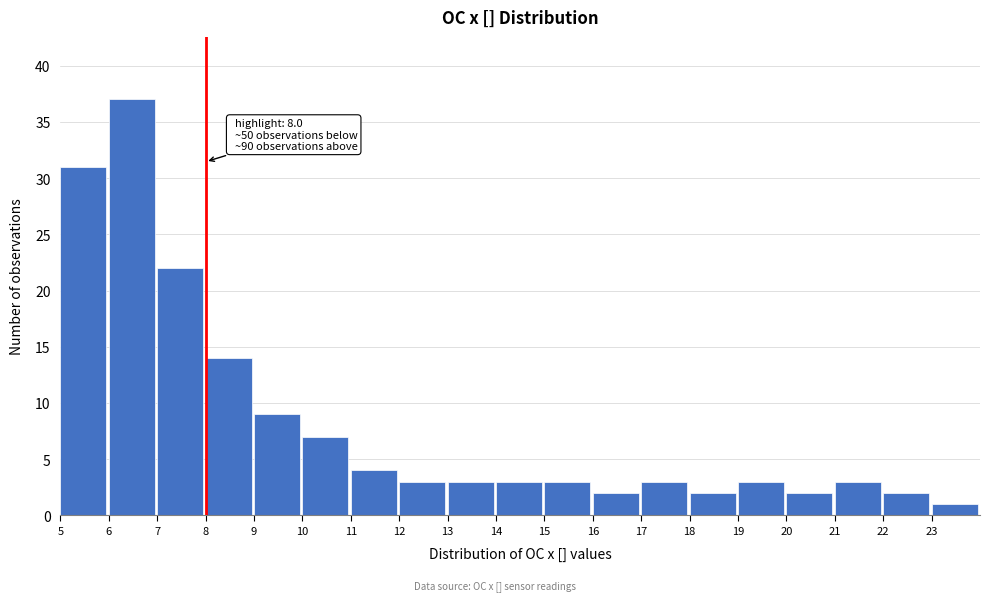

Which range on the x-axis has the tallest bar?

6 to 7